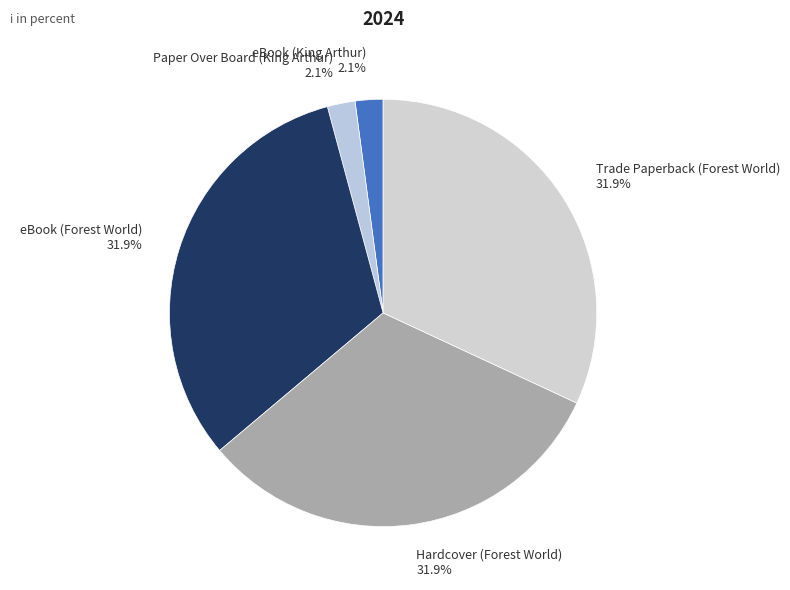

What percentage is the eBook (Forest World) slice, to the nearest percent?

32%